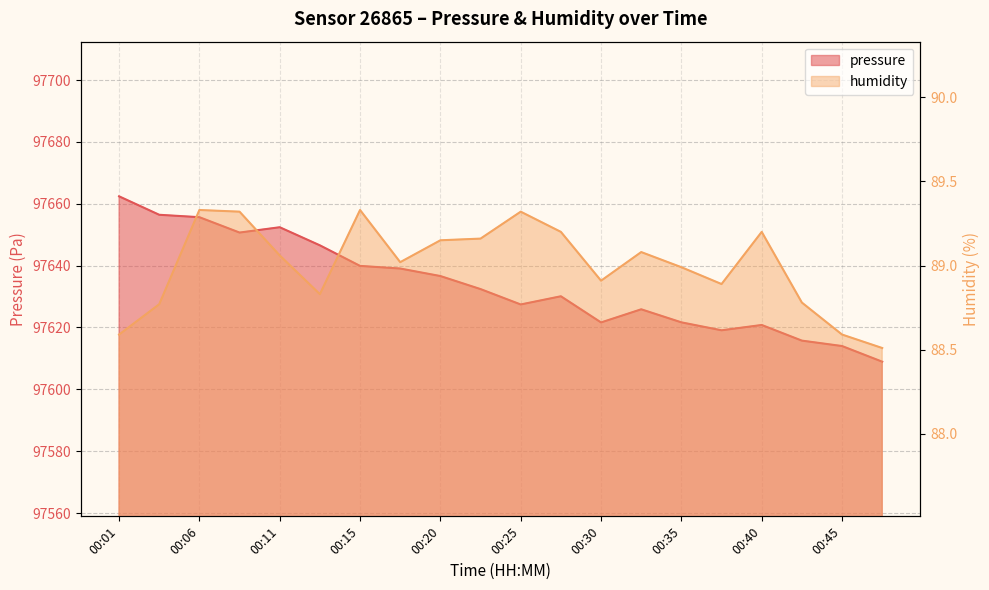

What is the difference between the humidity values at 00:37 and 00:35?

0.1